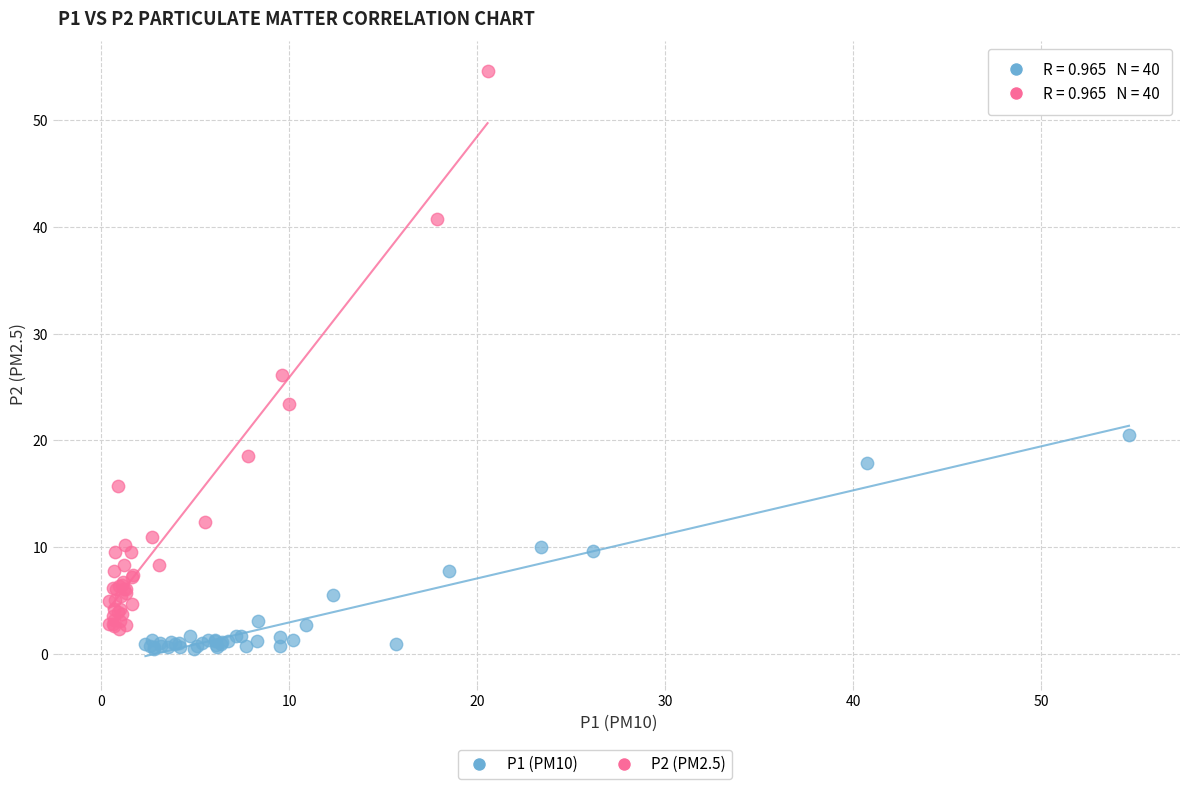

Which series has the largest Y range (max minus min)?

P2 (PM2.5)